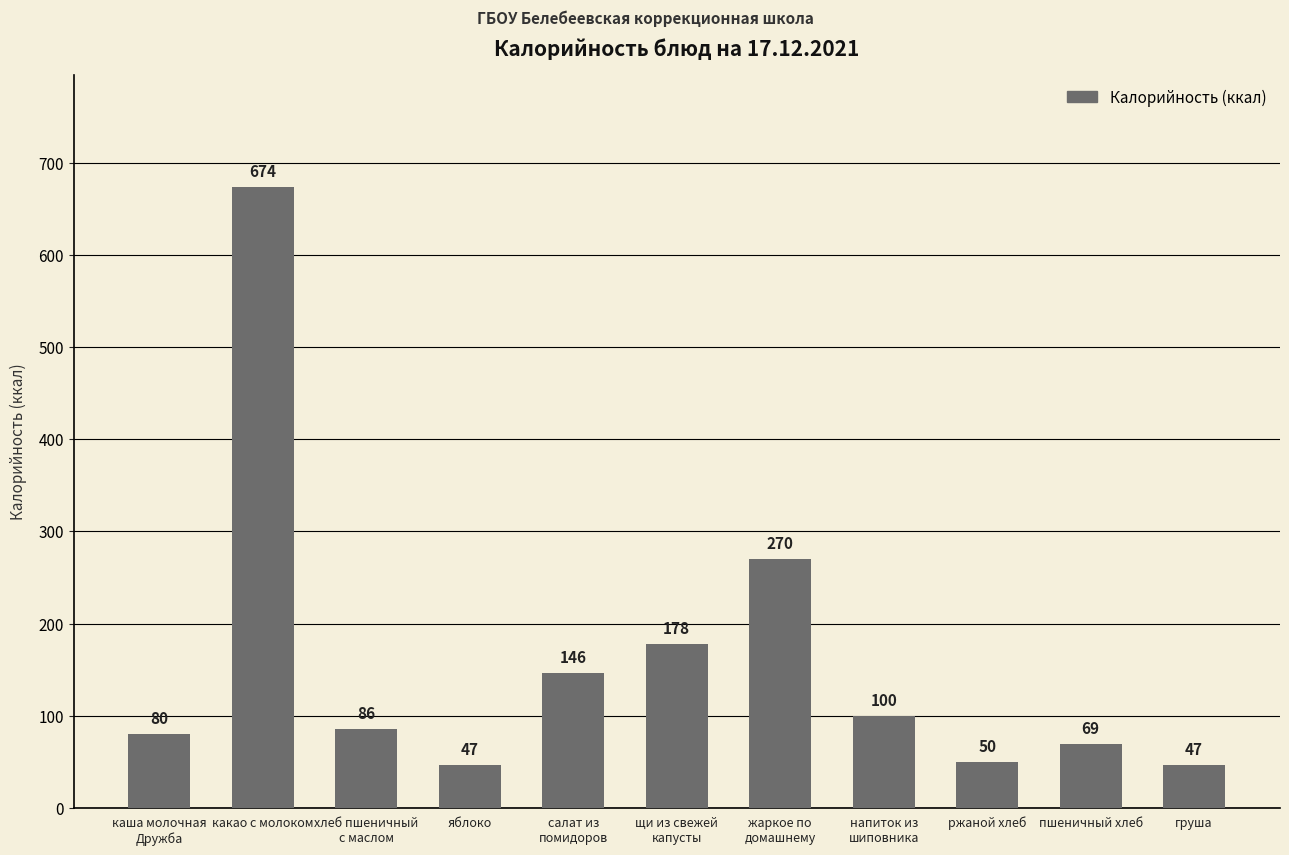

What position from the left is груша?

11